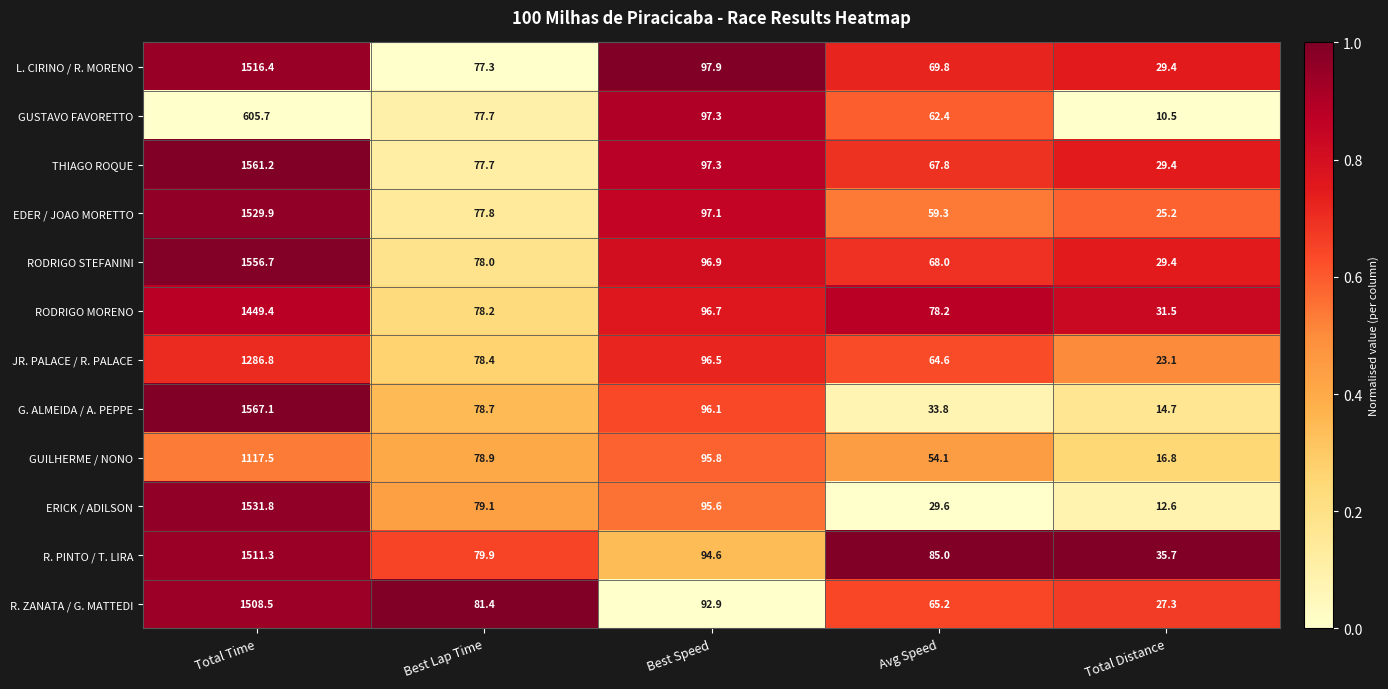

What is the difference between the maximum and minimum values in the ERICK / ADILSON series?

1519.2